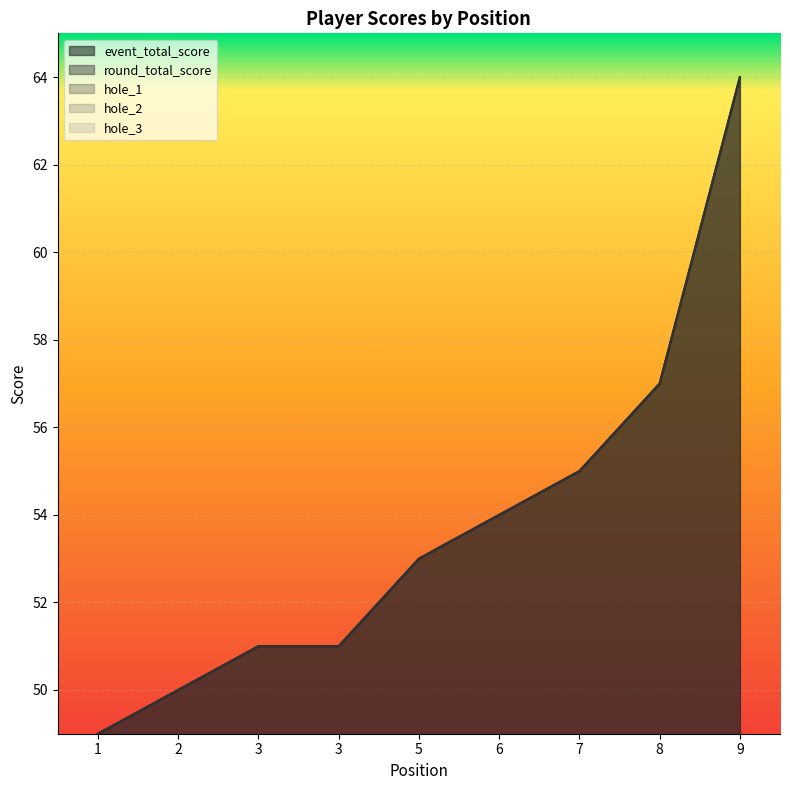

Does the chart display data point markers on the line(s)?

No